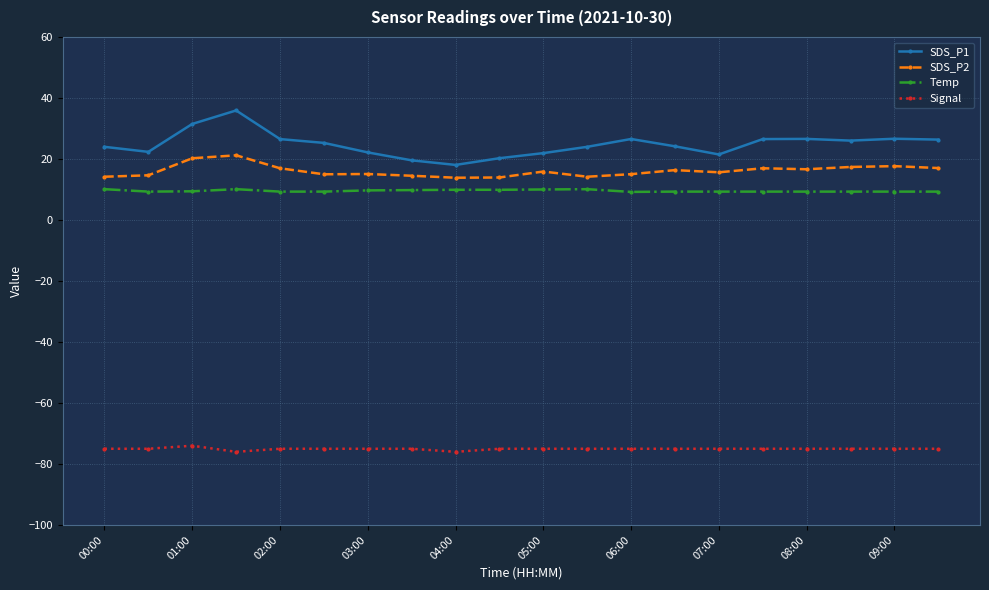

What is the minimum value for Signal?

-76.0